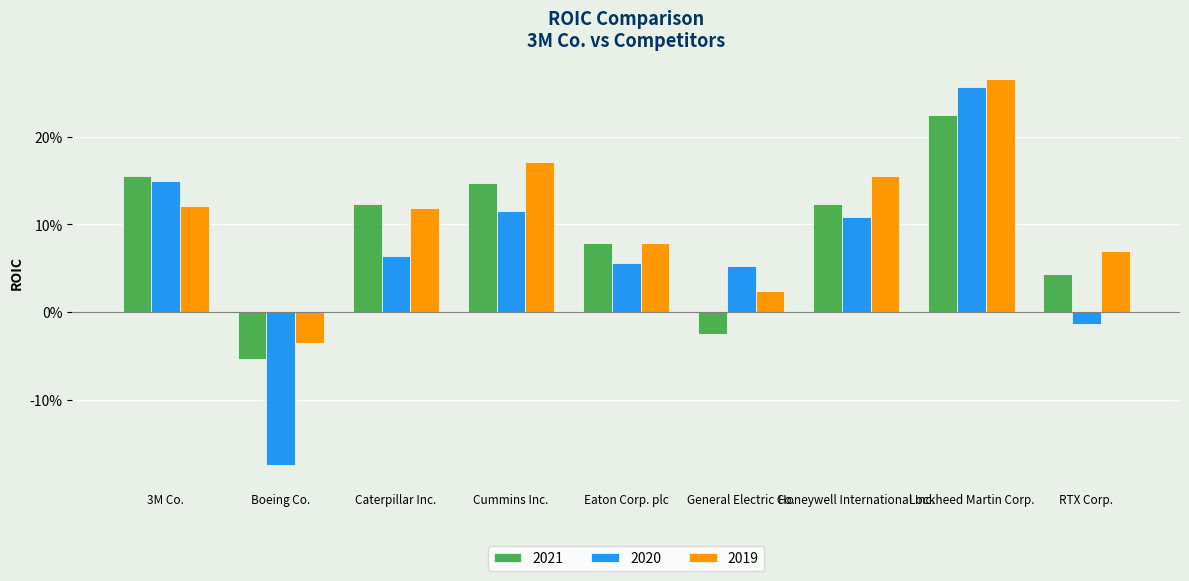

What position from the left is 3M Co.?

1